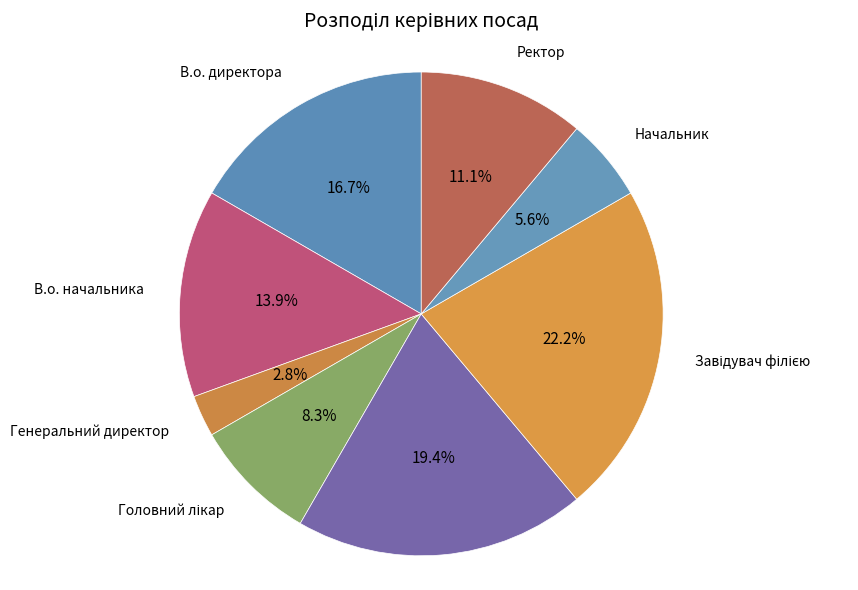

What is the ratio of the value at Ректор to the value at Начальник?

2.0